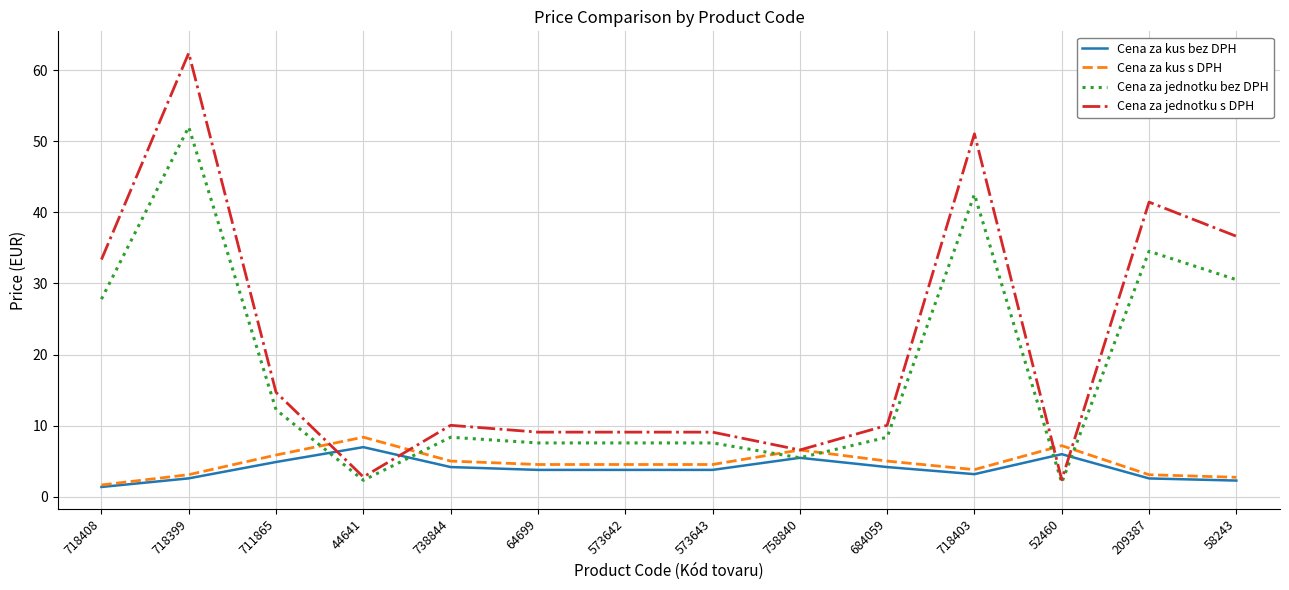

Where is Cena za jednotku s DPH nearest to the value 32?

718408